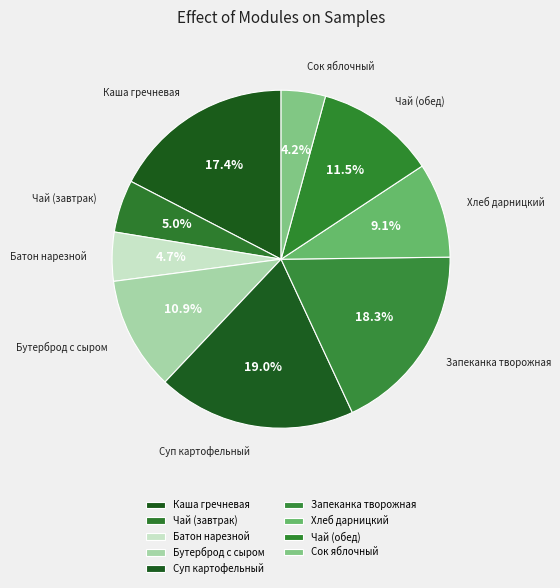

To the nearest percent, what percentage of the pie is Хлеб дарницкий?

9%